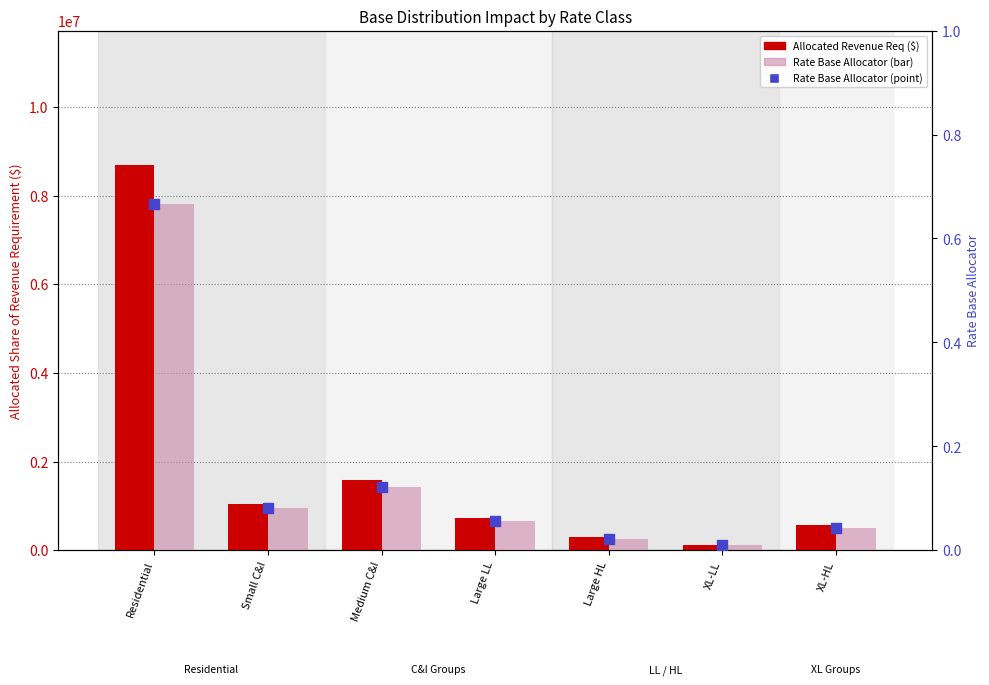

At which category is the sum across all series the highest?

Residential